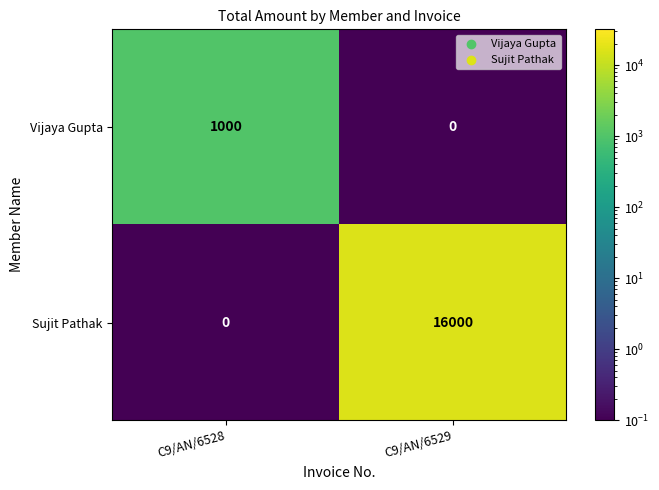

At how many categories does at least one series exceed 2122?

1